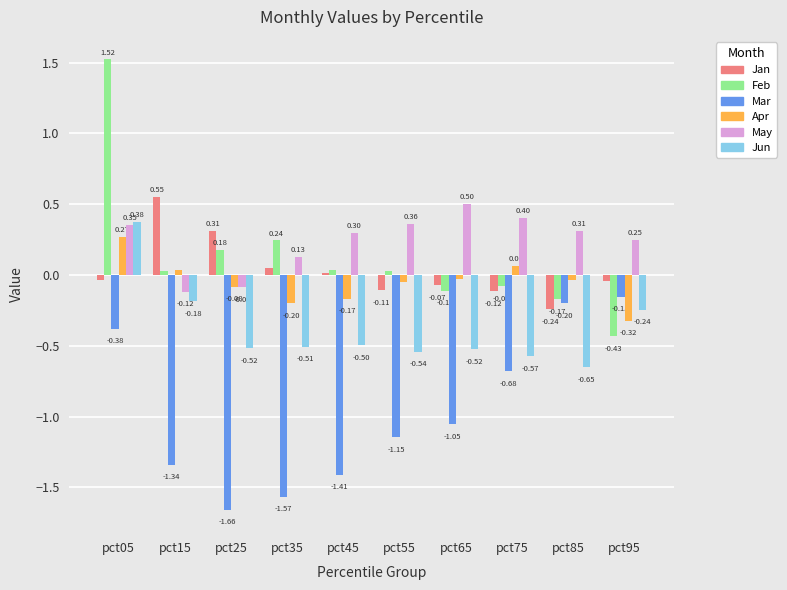

List the labels in order of Apr value, largest first.

pct05, pct75, pct15, pct65, pct85, pct55, pct25, pct45, pct35, pct95